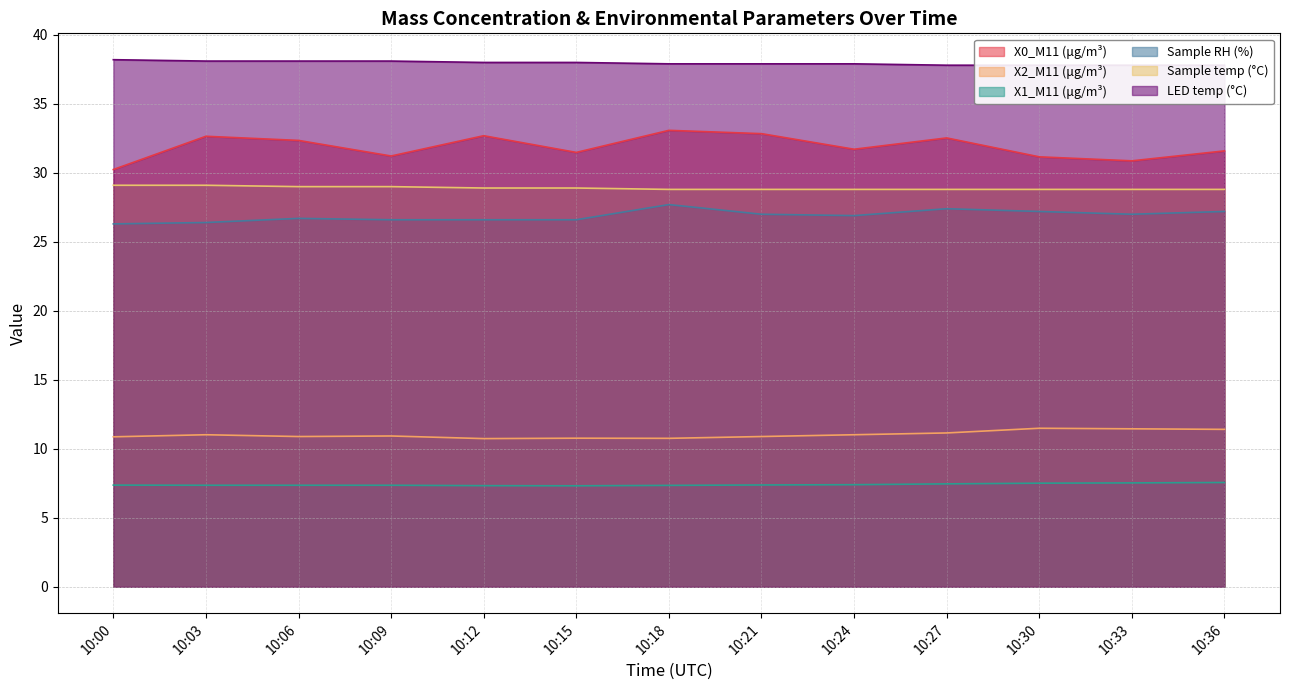

How many distinct data groups are displayed?

6